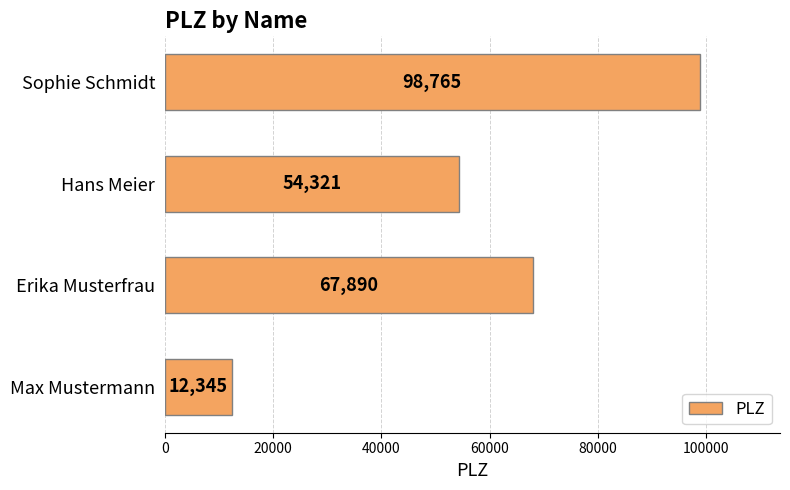

Which has a higher value, Hans Meier or Sophie Schmidt?

Sophie Schmidt